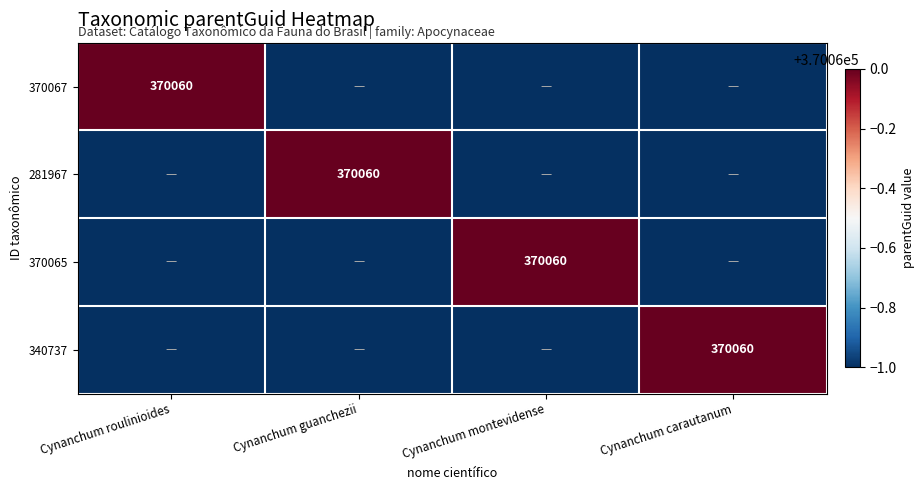

Is it true that 370065 equals 575687 at Cynanchum montevidense?

False